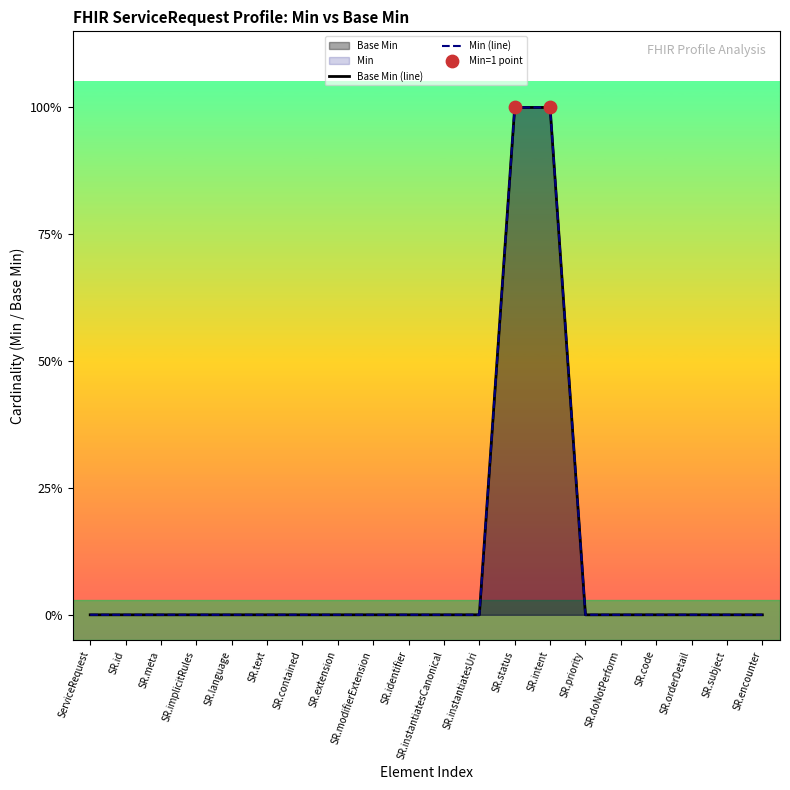

Which series contains the highest Y value?

Base Min (line)